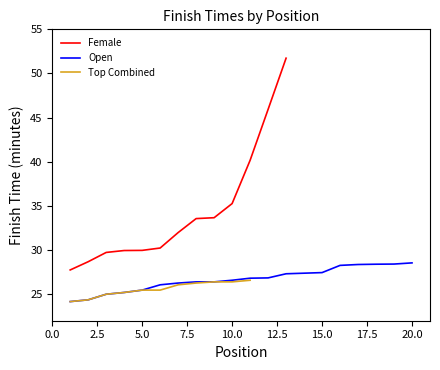

Is it true that Female equals 20.5 at 10.0?

False